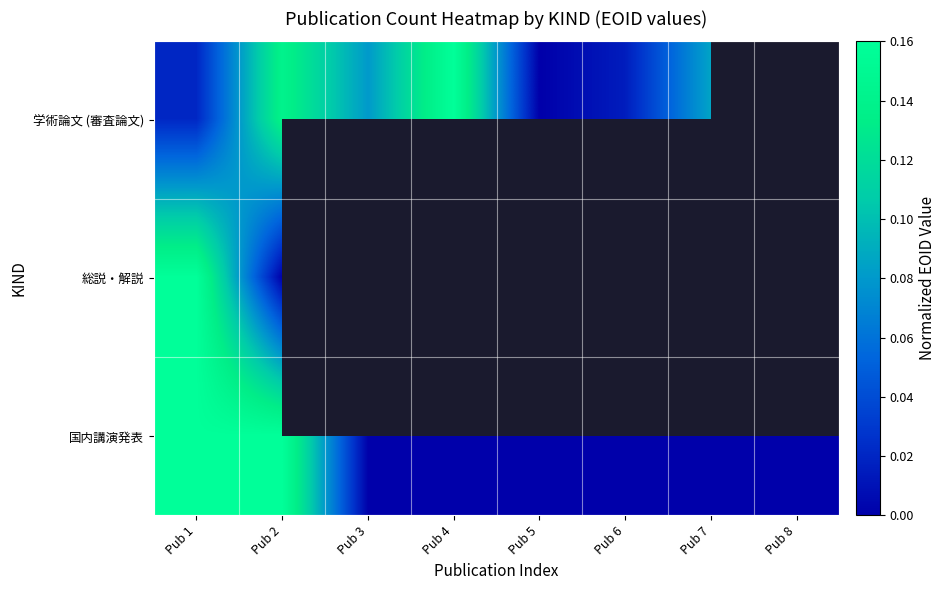

How many positive values does the 総説・解説 series have?

1